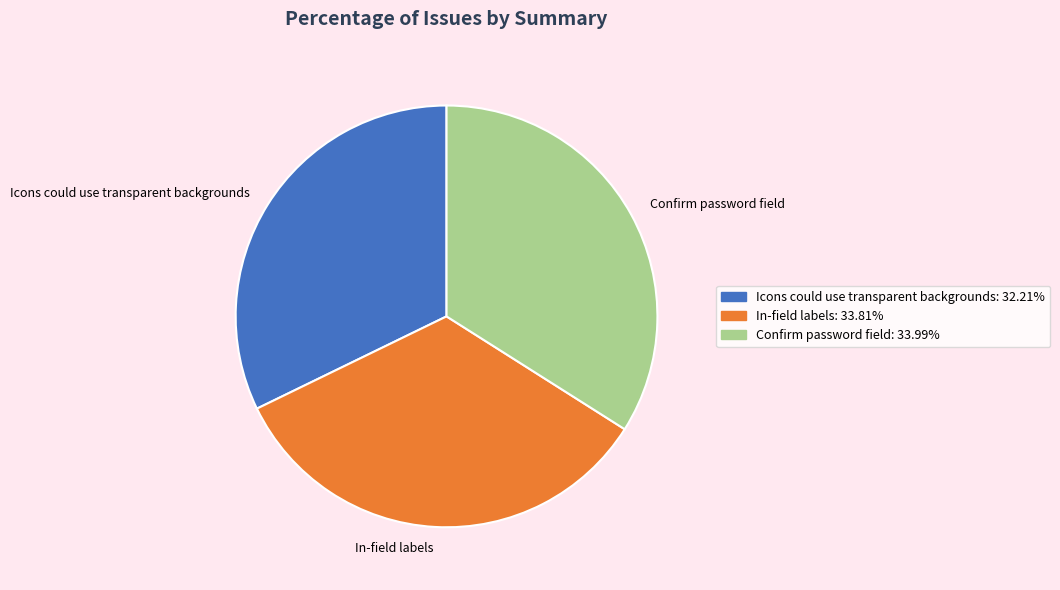

Between In-field labels and Icons could use transparent backgrounds, which is larger?

In-field labels